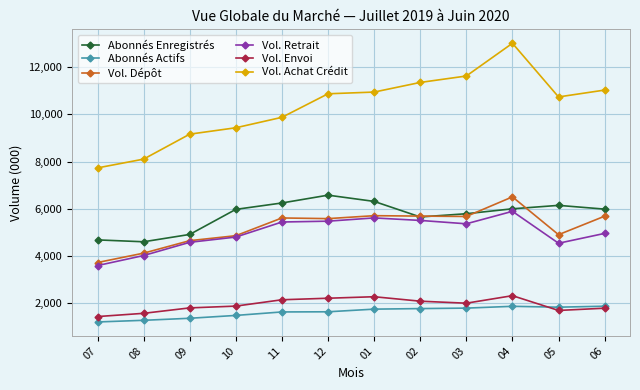

What is the maximum value shown in the chart?

13019.0